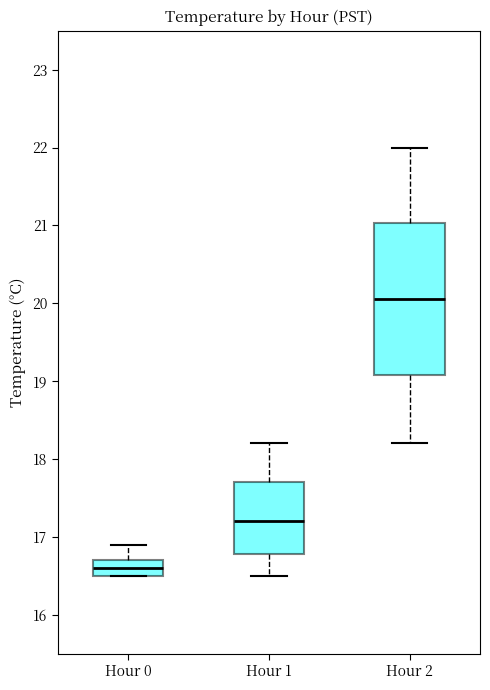

Reading left to right, read every box against the y-axis: the position of its median line, the range the box covers, and the ends of its whiskers. The values are not printed on the chart, so give them approximately, as read against the axis.

Hour 0: median 16.6, box 16.5 to 16.7, whiskers 16.5 to 16.9
Hour 1: median 17.2, box 16.8 to 17.7, whiskers 16.5 to 18.2
Hour 2: median 20.1, box 19.1 to 21.0, whiskers 18.2 to 22.0